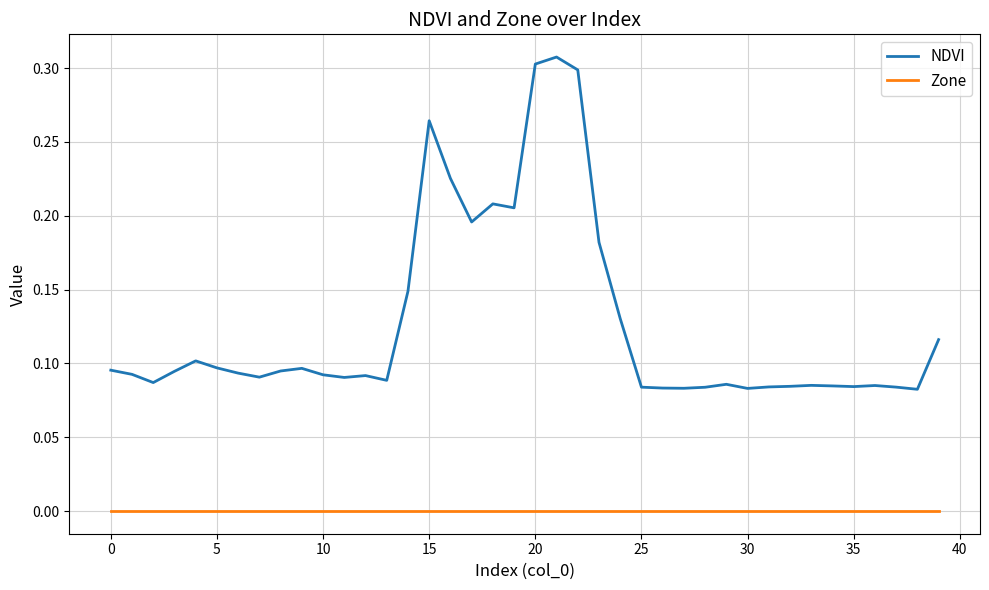

True or false: NDVI and Zone intersect in this chart.

False